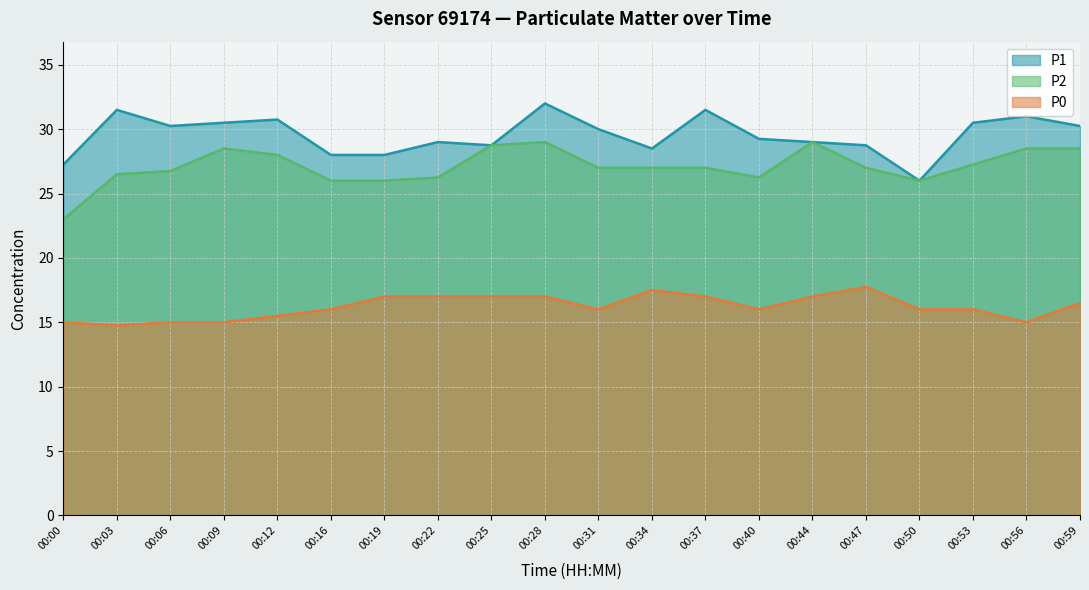

What is the difference between the highest and lowest values at 00:16?

12.0